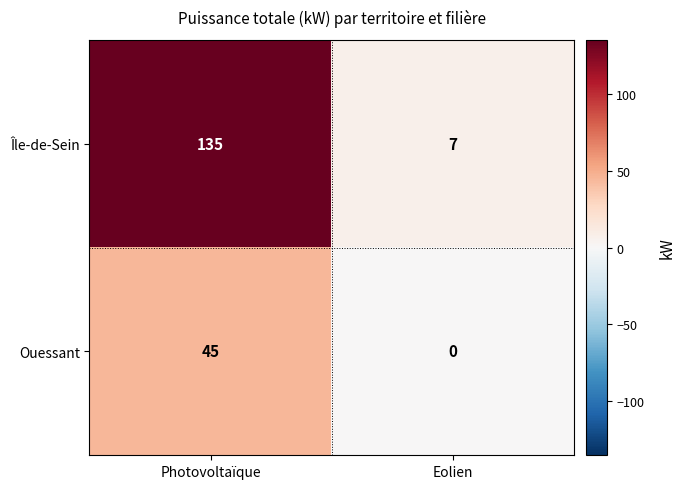

At which category does the chart reach its minimum across all series?

Eolien